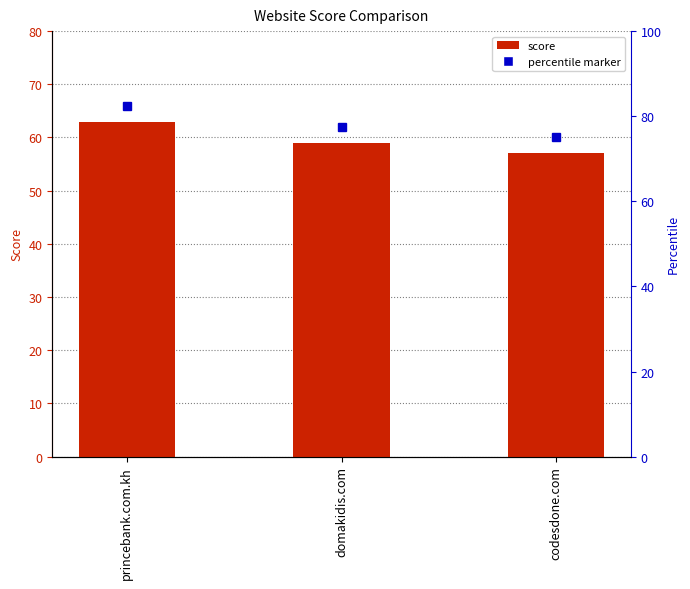

Does the chart contain any negative values?

No